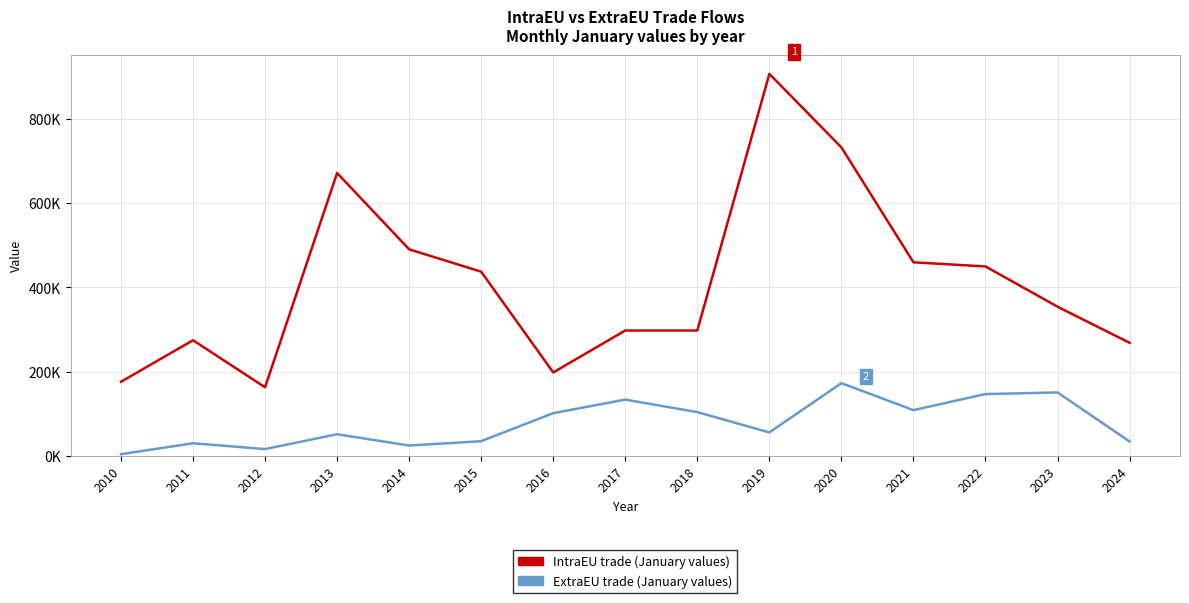

True or false: IntraEU has a value of 268431 at 2024.

True